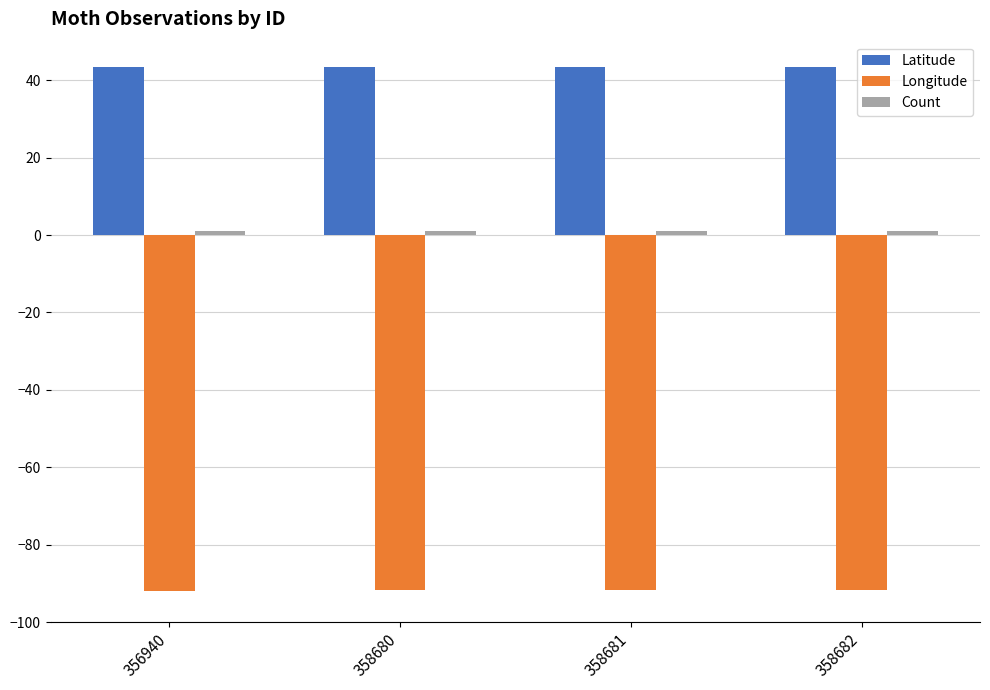

What is the minimum value shown in the chart?

-91.9